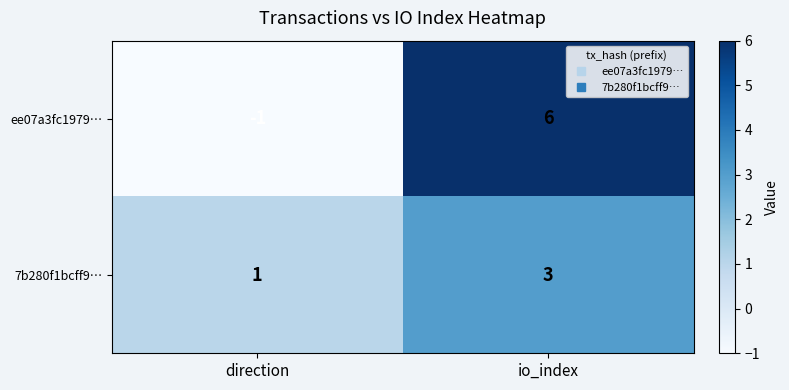

The value of ee07a3fc1979… at io_index is 4. True or false?

False